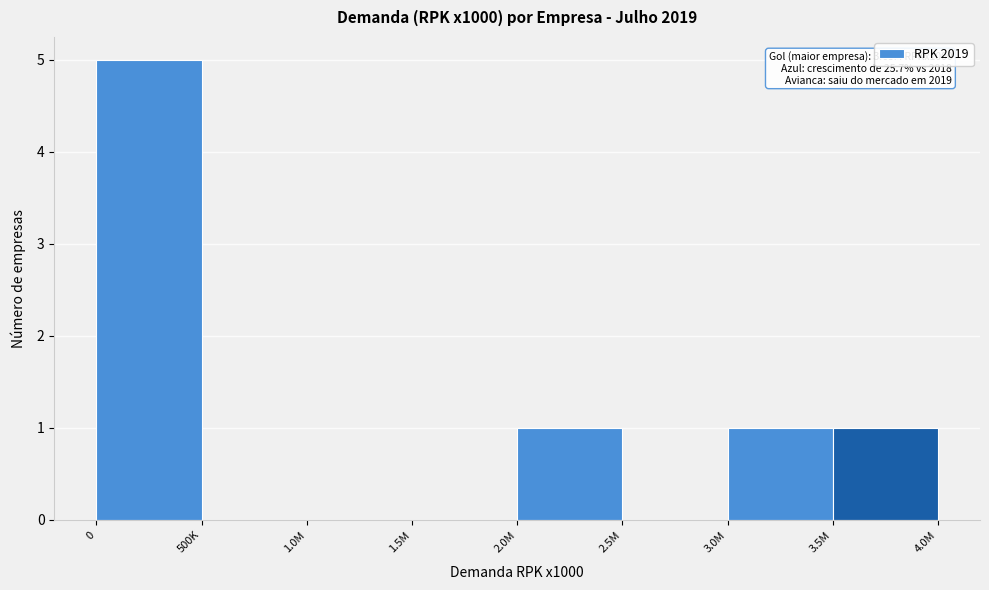

What is the greatest value displayed?

5